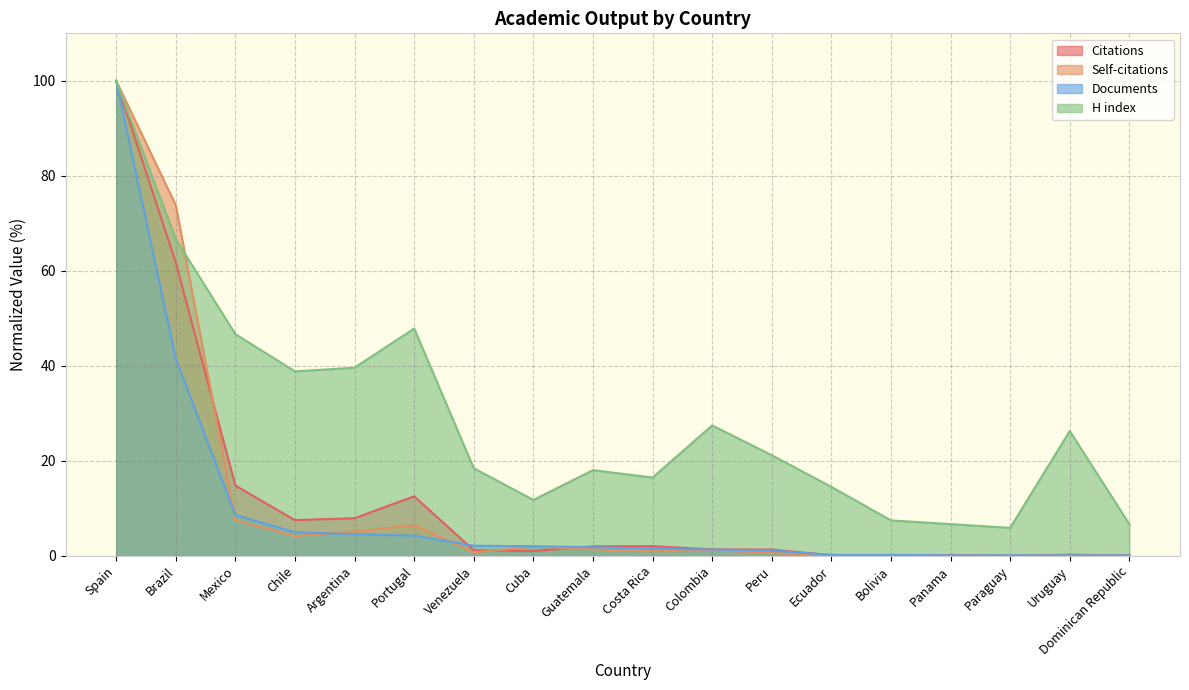

Which series ends up on top after the final intersection of Self-citations and Documents?

Documents